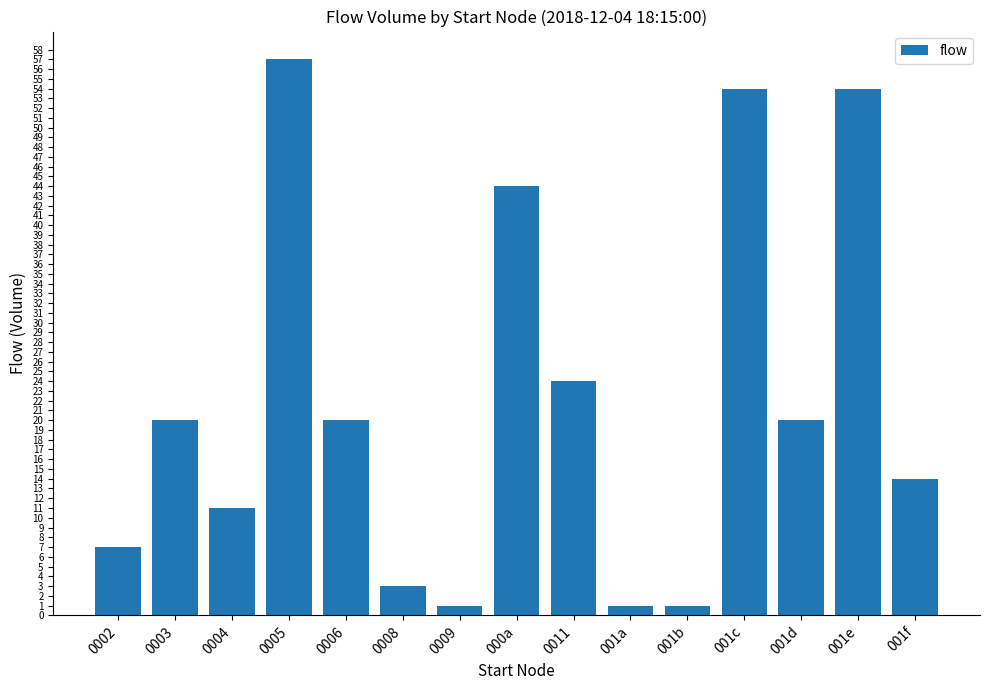

What is the difference between the second highest and second lowest values?

53